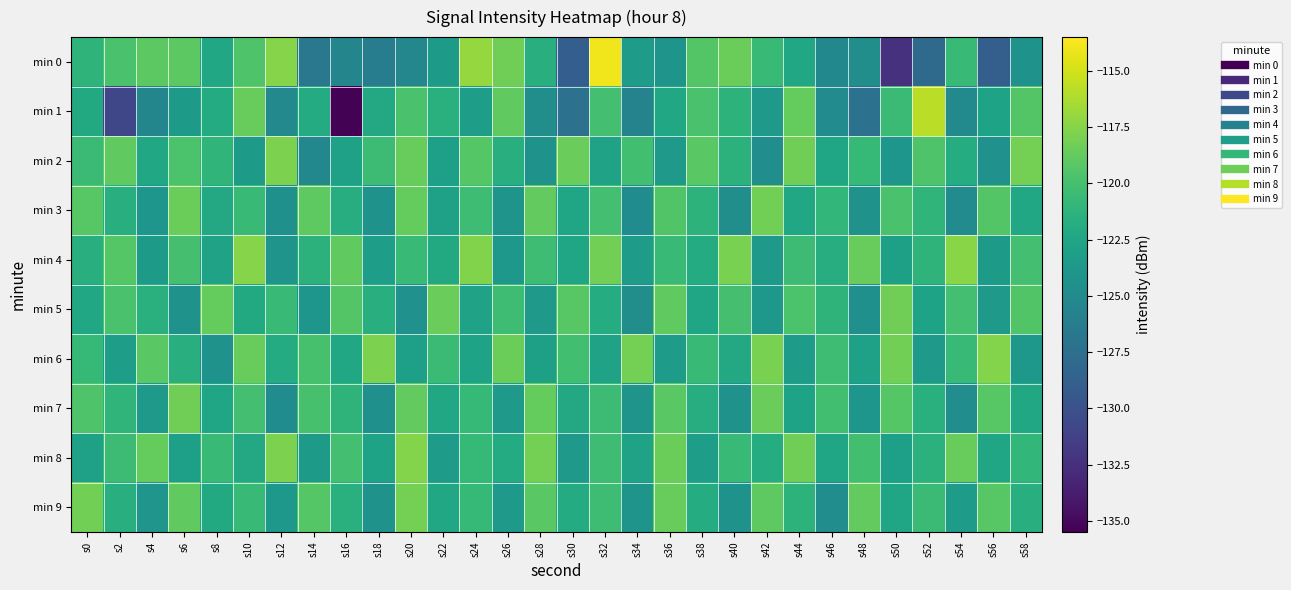

Reading left to right, list all the values displayed in this chart.

min 0: s0=-121.2	s2=-119.8	s4=-119.1	s6=-119.1	s8=-122.4	s10=-119.6	s12=-117.5	s14=-126.7	s16=-125.5	s18=-126.1	s20=-125.3	s22=-123.5	s24=-117.0	s26=-118.3	s28=-121.6	s30=-128.9	s32=-114.0	s34=-123.4	s36=-124.1	s38=-119.4	s40=-118.4	s42=-120.6	s44=-122.3	s46=-125.2	s48=-124.6	s50=-132.4	s52=-127.9	s54=-120.7	s56=-128.9	s58=-124.2
min 1: s0=-122.1	s2=-130.8	s4=-125.4	s6=-123.5	s8=-122.0	s10=-118.7	s12=-125.2	s14=-122.0	s16=-135.4	s18=-122.2	s20=-119.8	s22=-121.5	s24=-123.2	s26=-118.9	s28=-124.6	s30=-127.3	s32=-120.1	s34=-125.7	s36=-122.4	s38=-119.8	s40=-121.3	s42=-123.6	s44=-118.7	s46=-124.9	s48=-127.2	s50=-120.5	s52=-115.8	s54=-125.1	s56=-122.7	s58=-119.4
min 2: s0=-120.5	s2=-118.9	s4=-122.3	s6=-119.7	s8=-121.1	s10=-123.5	s12=-117.8	s14=-125.2	s16=-122.9	s18=-120.4	s20=-118.6	s22=-123.1	s24=-119.3	s26=-121.7	s28=-124.2	s30=-118.5	s32=-122.8	s34=-120.2	s36=-123.6	s38=-119.1	s40=-121.4	s42=-124.7	s44=-118.3	s46=-122.5	s48=-120.8	s50=-123.9	s52=-119.6	s54=-121.9	s56=-124.4	s58=-118.1
min 3: s0=-119.2	s2=-121.6	s4=-123.9	s6=-118.4	s8=-122.2	s10=-120.7	s12=-124.5	s14=-119.0	s16=-121.8	s18=-124.3	s20=-118.7	s22=-122.9	s24=-120.3	s26=-124.1	s28=-118.8	s30=-122.6	s32=-120.1	s34=-124.8	s36=-119.5	s38=-121.3	s40=-124.6	s42=-118.2	s44=-122.4	s46=-120.9	s48=-124.2	s50=-119.8	s52=-121.1	s54=-124.9	s56=-119.4	s58=-122.3
min 4: s0=-121.7	s2=-119.3	s4=-123.5	s6=-120.0	s8=-122.8	s10=-117.5	s12=-124.1	s14=-121.4	s16=-118.9	s18=-123.2	s20=-120.6	s22=-122.1	s24=-117.7	s26=-123.8	s28=-120.3	s30=-122.5	s32=-118.2	s34=-123.3	s36=-120.7	s38=-122.0	s40=-117.9	s42=-123.6	s44=-120.4	s46=-121.8	s48=-118.6	s50=-123.0	s52=-121.2	s54=-117.4	s56=-123.5	s58=-120.1
min 5: s0=-122.3	s2=-119.8	s4=-121.5	s6=-124.2	s8=-118.7	s10=-122.1	s12=-120.6	s14=-123.9	s16=-119.4	s18=-121.7	s20=-124.4	s22=-118.5	s24=-122.8	s26=-120.3	s28=-123.7	s30=-119.2	s32=-121.9	s34=-124.6	s36=-118.9	s38=-122.5	s40=-120.0	s42=-123.8	s44=-119.7	s46=-121.2	s48=-124.5	s50=-118.3	s52=-122.7	s54=-120.1	s56=-123.6	s58=-119.5
min 6: s0=-120.8	s2=-123.2	s4=-119.1	s6=-121.6	s8=-124.3	s10=-118.6	s12=-122.0	s14=-119.9	s16=-122.4	s18=-117.8	s20=-123.1	s22=-120.5	s24=-122.7	s26=-118.4	s28=-123.0	s30=-120.2	s32=-122.8	s34=-118.1	s36=-123.3	s38=-120.6	s40=-122.2	s42=-117.9	s44=-123.4	s46=-120.3	s48=-122.9	s50=-118.2	s52=-123.7	s54=-120.7	s56=-117.6	s58=-123.8
min 7: s0=-119.6	s2=-121.1	s4=-123.7	s6=-118.3	s8=-122.6	s10=-120.1	s12=-124.8	s14=-119.9	s16=-121.2	s18=-124.5	s20=-118.8	s22=-122.3	s24=-120.8	s26=-123.6	s28=-118.7	s30=-122.2	s32=-120.4	s34=-124.1	s36=-119.1	s38=-121.8	s40=-124.3	s42=-118.5	s44=-122.7	s46=-120.2	s48=-123.9	s50=-119.3	s52=-121.5	s54=-124.7	s56=-119.2	s58=-122.4
min 8: s0=-122.9	s2=-120.4	s4=-118.7	s6=-123.1	s8=-120.6	s10=-122.2	s12=-117.8	s14=-123.5	s16=-120.1	s18=-122.7	s20=-117.6	s22=-123.3	s24=-120.8	s26=-122.0	s28=-118.1	s30=-123.6	s32=-120.3	s34=-122.8	s36=-118.4	s38=-123.2	s40=-120.7	s42=-121.9	s44=-118.3	s46=-122.6	s48=-120.2	s50=-123.1	s52=-121.4	s54=-118.6	s56=-122.5	s58=-120.9
min 9: s0=-118.2	s2=-121.7	s4=-124.0	s6=-118.9	s8=-122.1	s10=-120.6	s12=-123.8	s14=-119.3	s16=-121.5	s18=-124.2	s20=-118.1	s22=-122.4	s24=-120.8	s26=-123.7	s28=-119.1	s30=-122.0	s32=-120.3	s34=-124.1	s36=-118.6	s38=-121.9	s40=-124.3	s42=-119.0	s44=-121.3	s46=-124.7	s48=-118.8	s50=-122.6	s52=-120.5	s54=-123.4	s56=-119.2	s58=-121.6